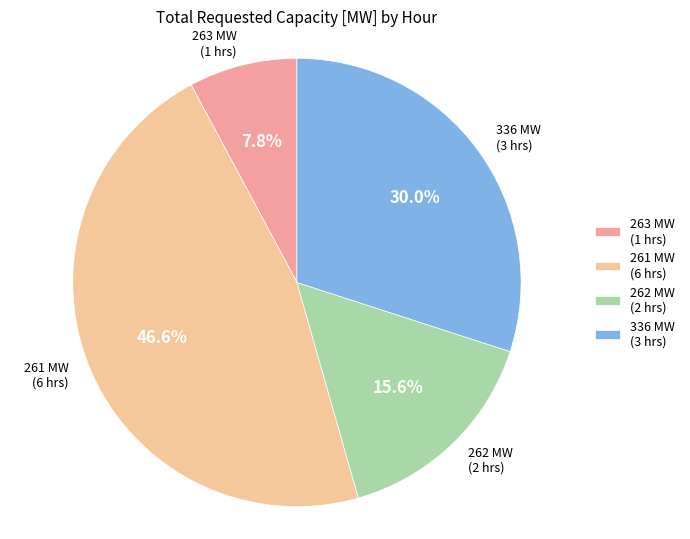

Which slice is the smallest?

263 MW (1 hrs)